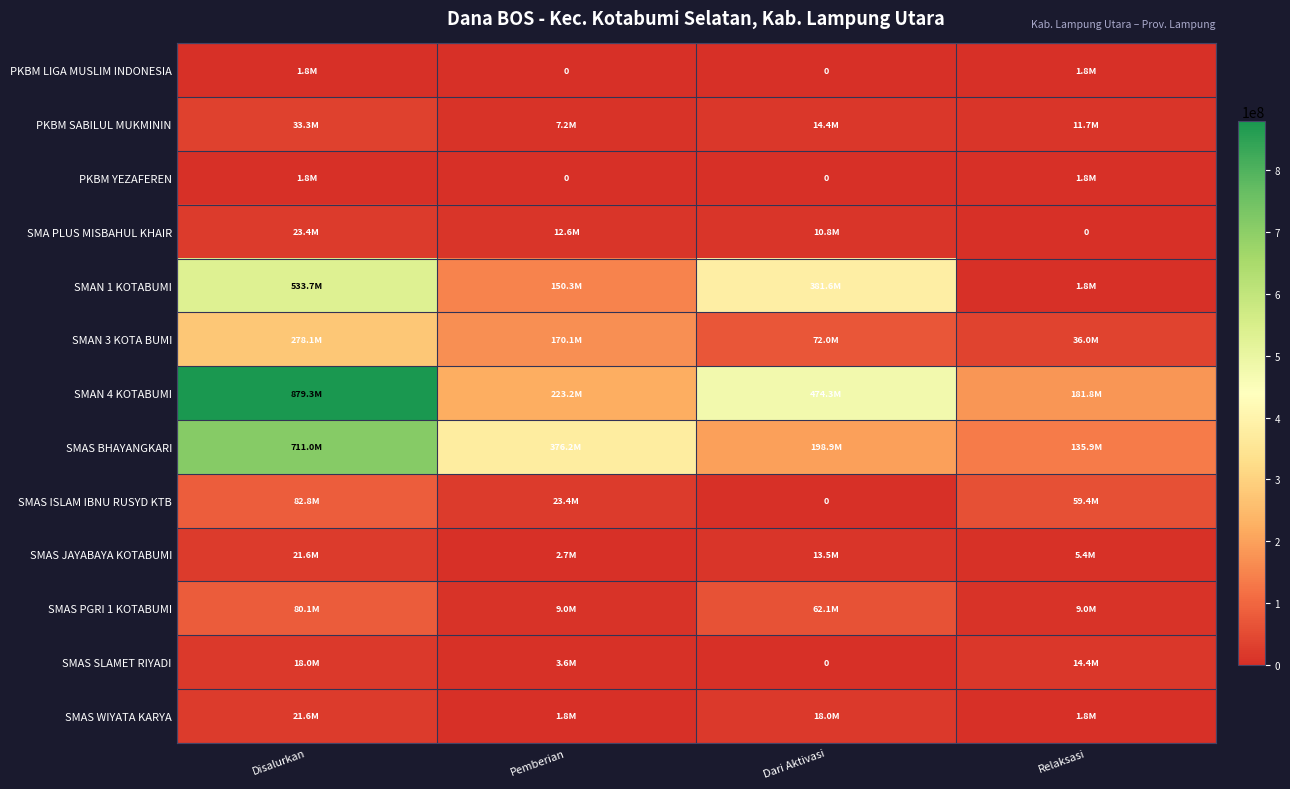

At Relaksasi, list the series in order from largest to smallest.

SMAN 4 KOTABUMI, SMAS BHAYANGKARI, SMAS ISLAM IBNU RUSYD KTB, SMAN 3 KOTA BUMI, SMAS SLAMET RIYADI, PKBM SABILUL MUKMININ, SMAS PGRI 1 KOTABUMI, SMAS JAYABAYA KOTABUMI, PKBM LIGA MUSLIM INDONESIA, PKBM YEZAFEREN, SMAN 1 KOTABUMI, SMAS WIYATA KARYA, SMA PLUS MISBAHUL KHAIR